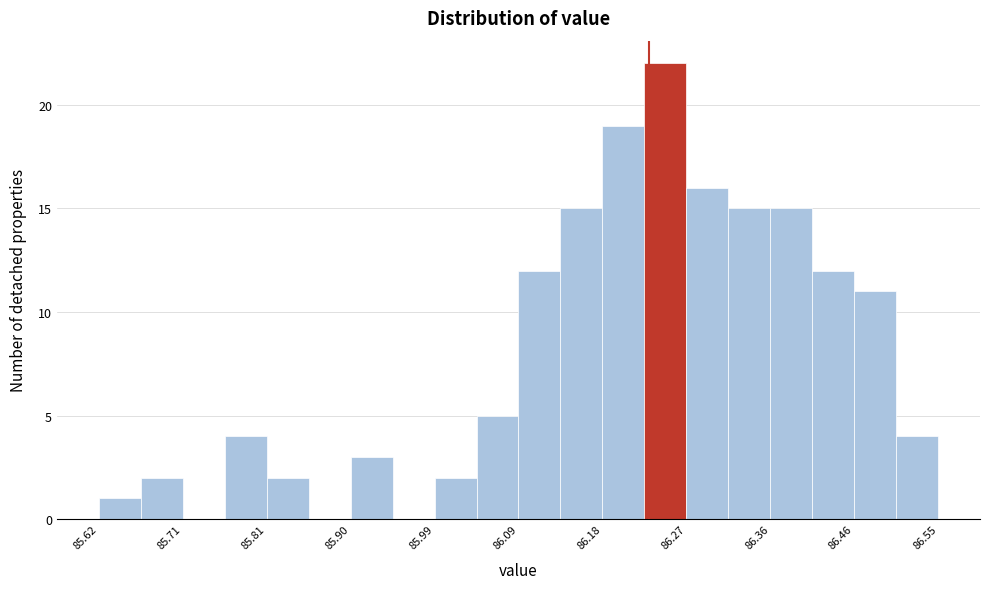

Reading left to right, transcribe this chart: for each bar, give the range it covers on the x-axis and its height. Neither the bar edges nor the heights are printed on the chart, so give them approximately, as read against the axes.

85.62 to 85.67: 1
85.67 to 85.71: 2
85.71 to 85.76: 0
85.76 to 85.81: 4
85.81 to 85.85: 2
85.85 to 85.90: 0
85.90 to 85.95: 3
85.95 to 85.99: 0
85.99 to 86.04: 2
86.04 to 86.09: 5
86.09 to 86.13: 12
86.13 to 86.18: 15
86.18 to 86.22: 19
86.22 to 86.27: 22
86.27 to 86.32: 16
86.32 to 86.36: 15
86.36 to 86.41: 15
86.41 to 86.46: 12
86.46 to 86.50: 11
86.50 to 86.55: 4